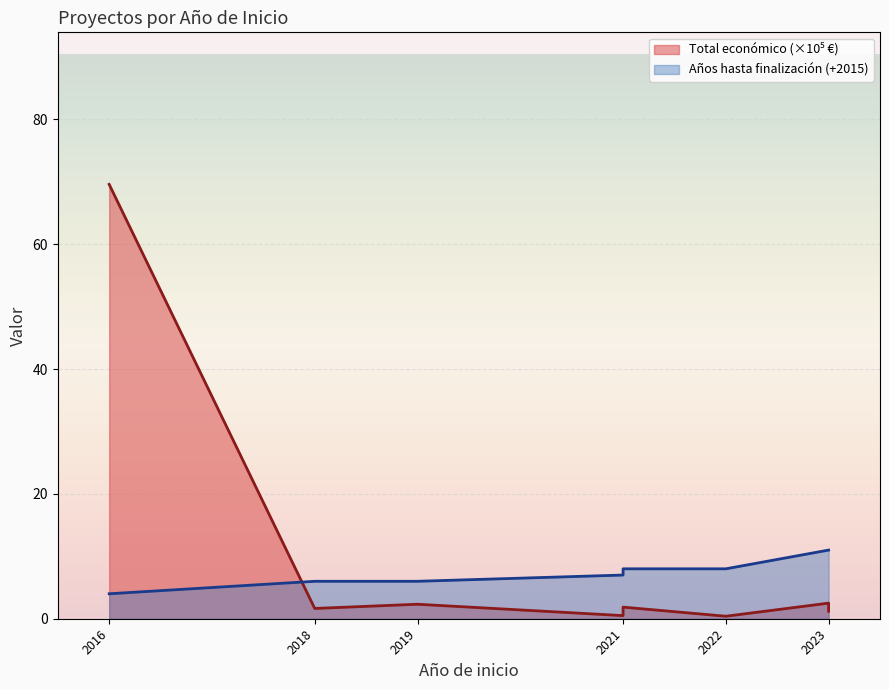

What is the smallest value displayed?

0.4